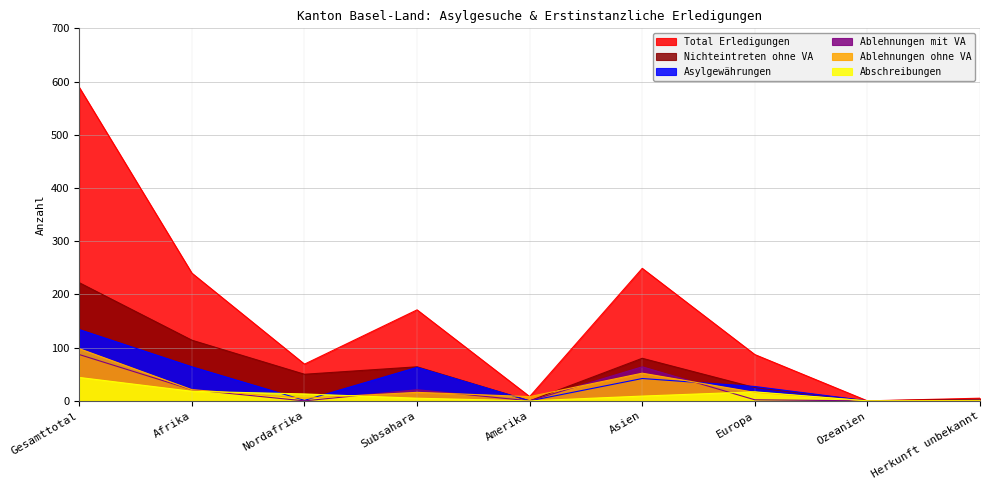

How many lines are shown in the chart?

6